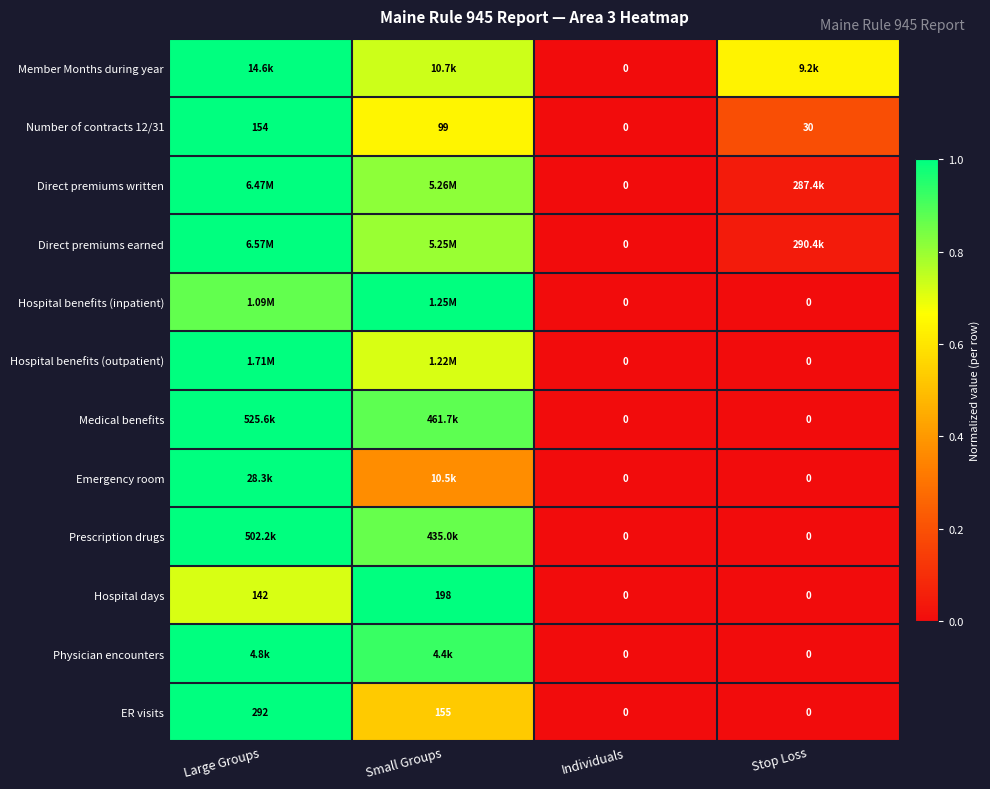

Where is Hospital days nearest to the value 99?

Large Groups